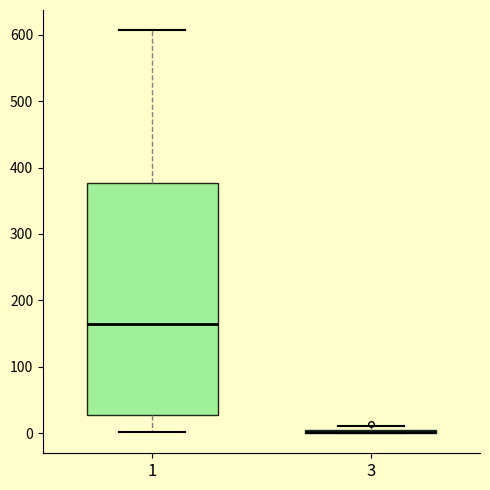

Reading left to right, transcribe this box plot: for each box, give where its median line is, the range the box spans, and where its two whiskers end, as read against the y-axis. The values are not printed on the chart, so give them approximately, as read against the axis.

1: median 160, box 30 to 380, whiskers 0 to 610
3: box collapsed to a line at 0, whiskers 0 to 10